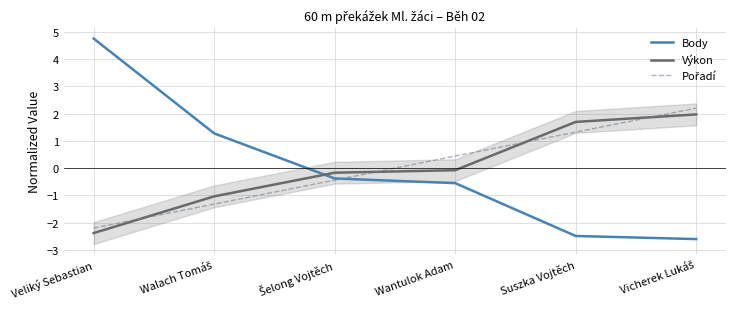

At which label does Pořadí reach its peak?

Vicherek Lukáš